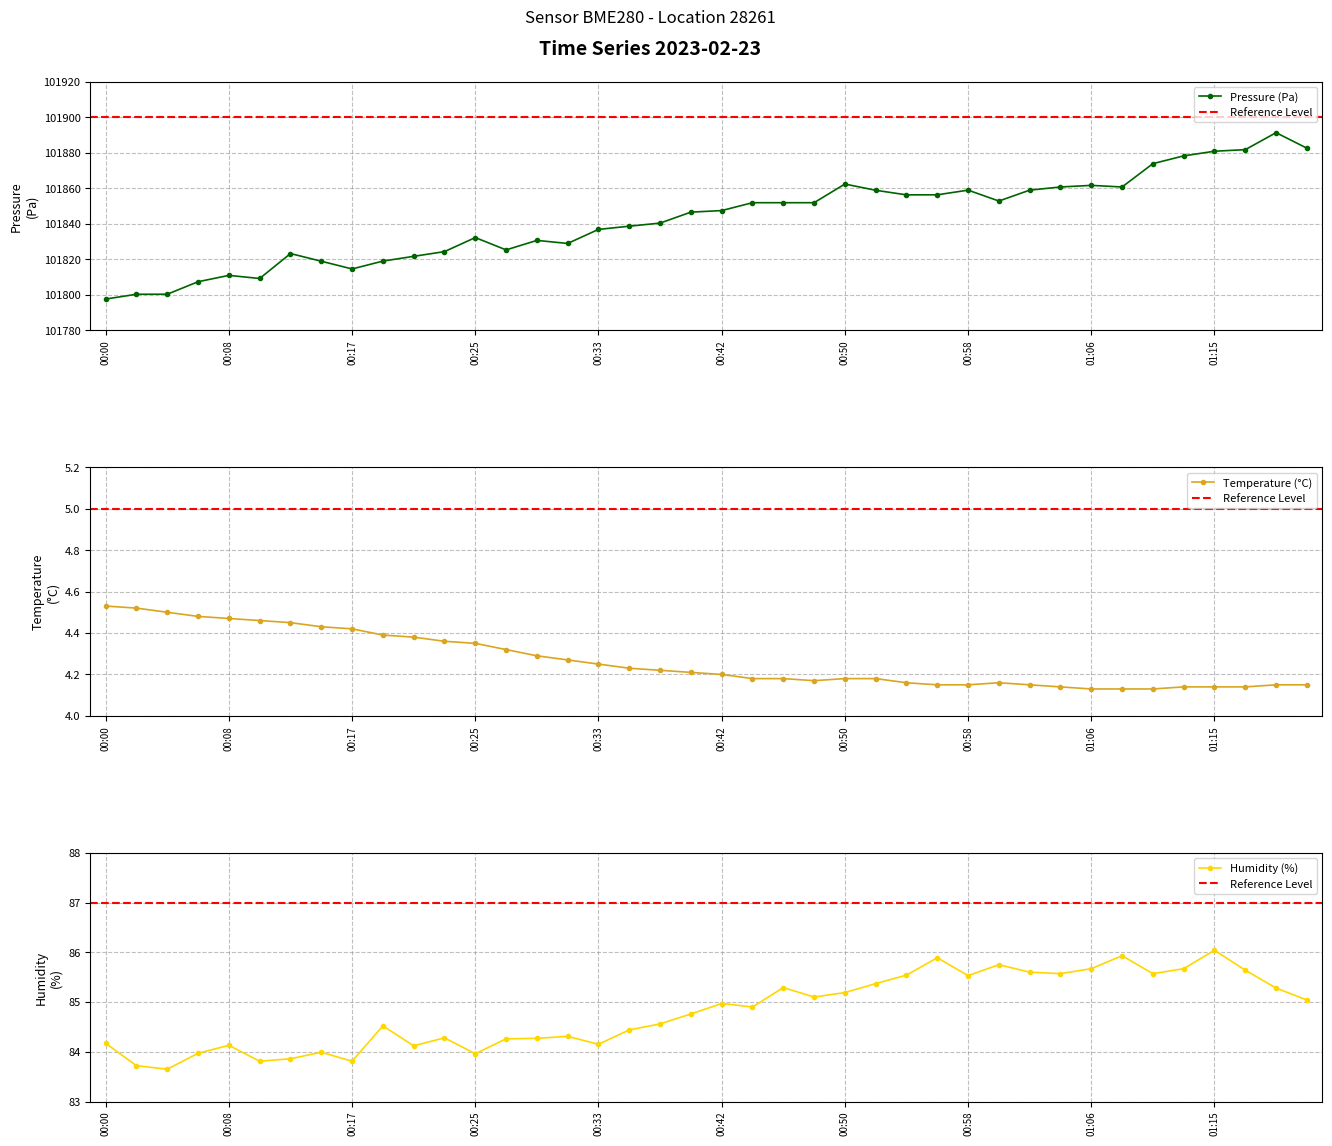

At which category is the sum across all series the highest?

38